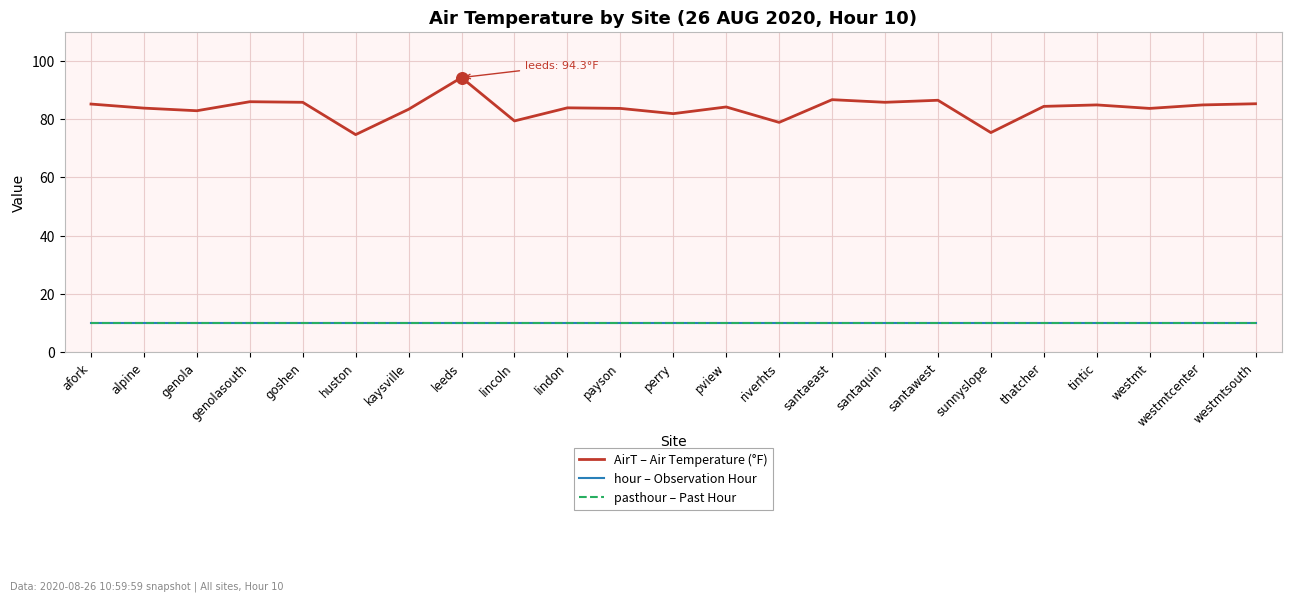

Does the chart have visible grid lines?

Yes